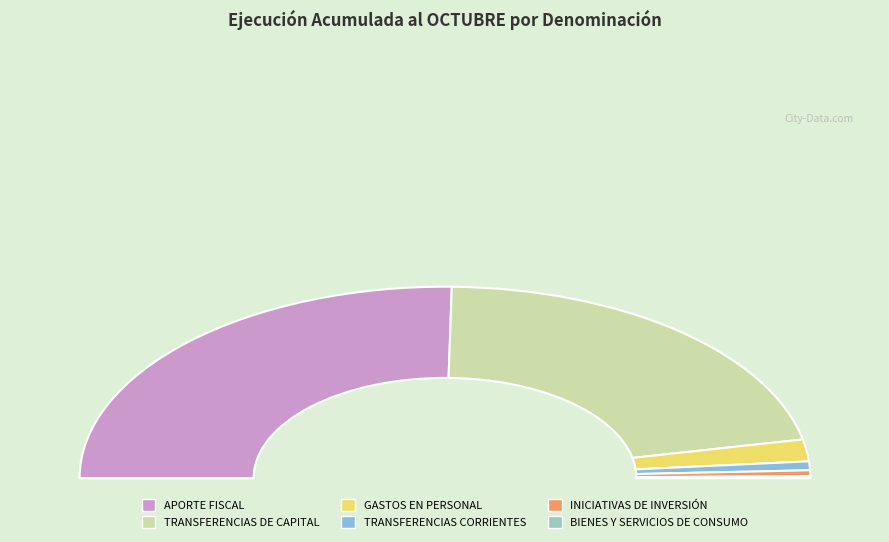

Is it true that APORTE FISCAL is 40% of the pie?

False